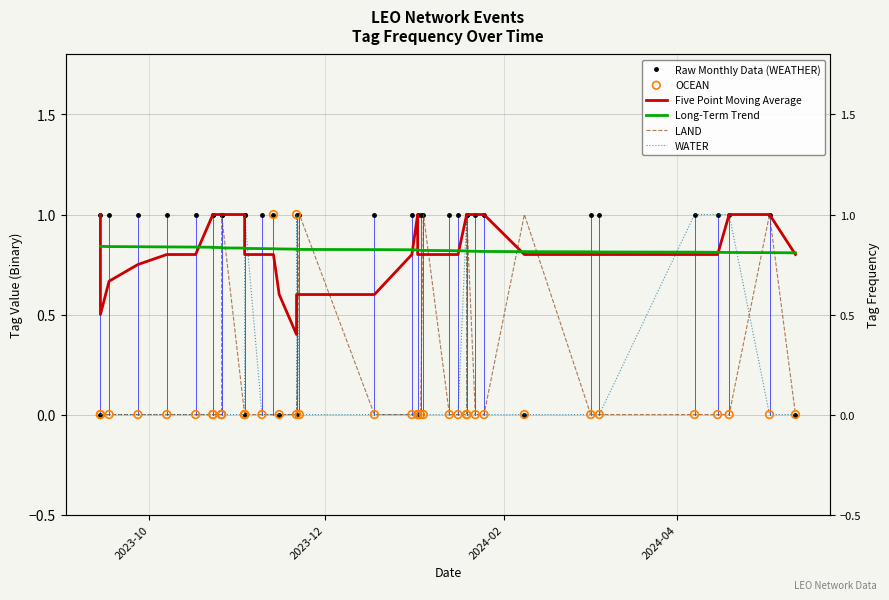

What are all the series names shown in the legend?

Raw Monthly Data (WEATHER), Five Point Moving Average, Long-Term Trend, LAND, WATER, OCEAN